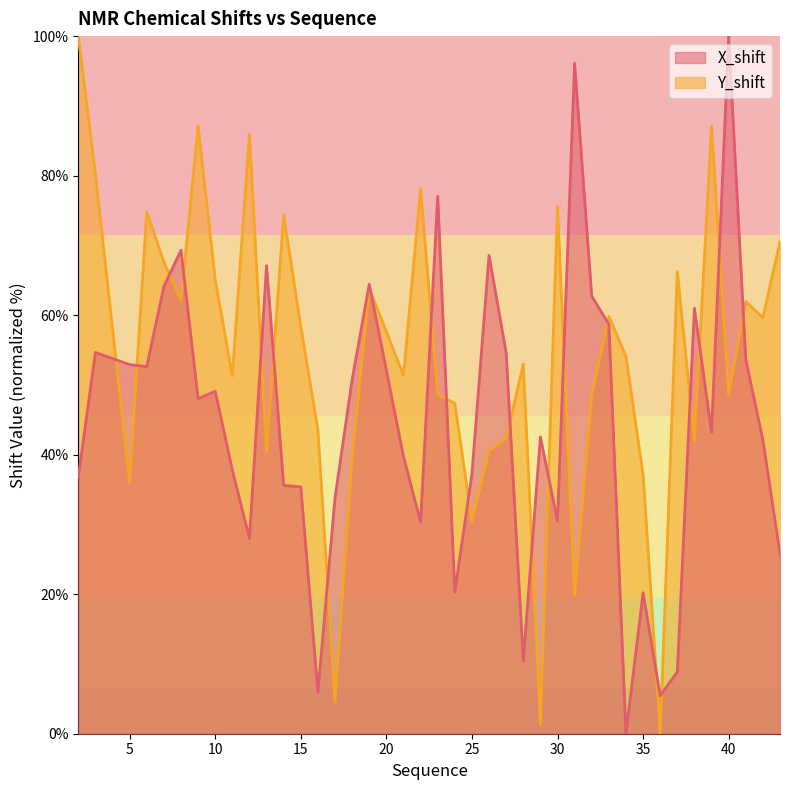

At which category does Y_shift reach its first local peak?

6